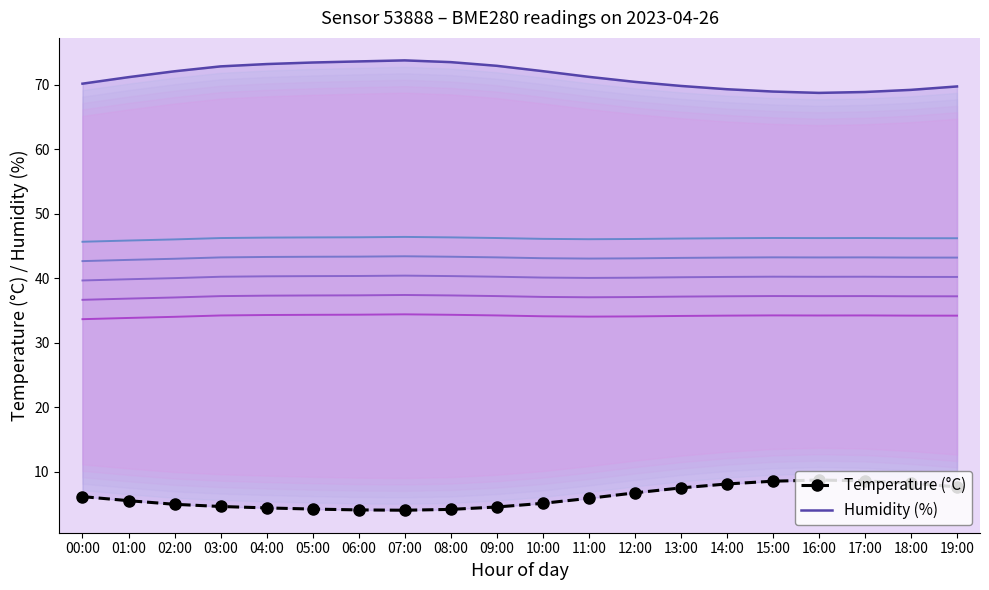

Reading left to right, transcribe all the data shown in this chart.

Temperature (°C): 00:00=6.2	01:00=5.5	02:00=5.0	03:00=4.6	04:00=4.4	05:00=4.2	06:00=4.1	07:00=4.0	08:00=4.2	09:00=4.5	10:00=5.1	11:00=5.9	12:00=6.7	13:00=7.5	14:00=8.1	15:00=8.6	16:00=8.7	17:00=8.6	18:00=8.2	19:00=7.7
Humidity (%): 00:00=70.2	01:00=71.2	02:00=72.1	03:00=72.8	04:00=73.2	05:00=73.5	06:00=73.6	07:00=73.8	08:00=73.5	09:00=72.9	10:00=72.1	11:00=71.2	12:00=70.5	13:00=69.8	14:00=69.3	15:00=69.0	16:00=68.7	17:00=68.9	18:00=69.2	19:00=69.7